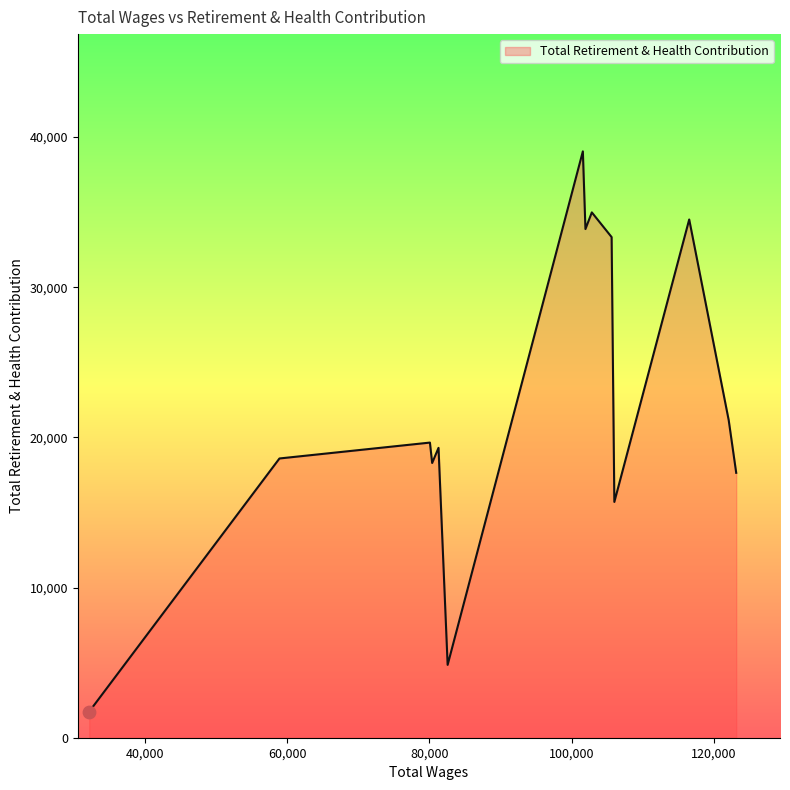

What is the maximum value shown in the chart?

39046